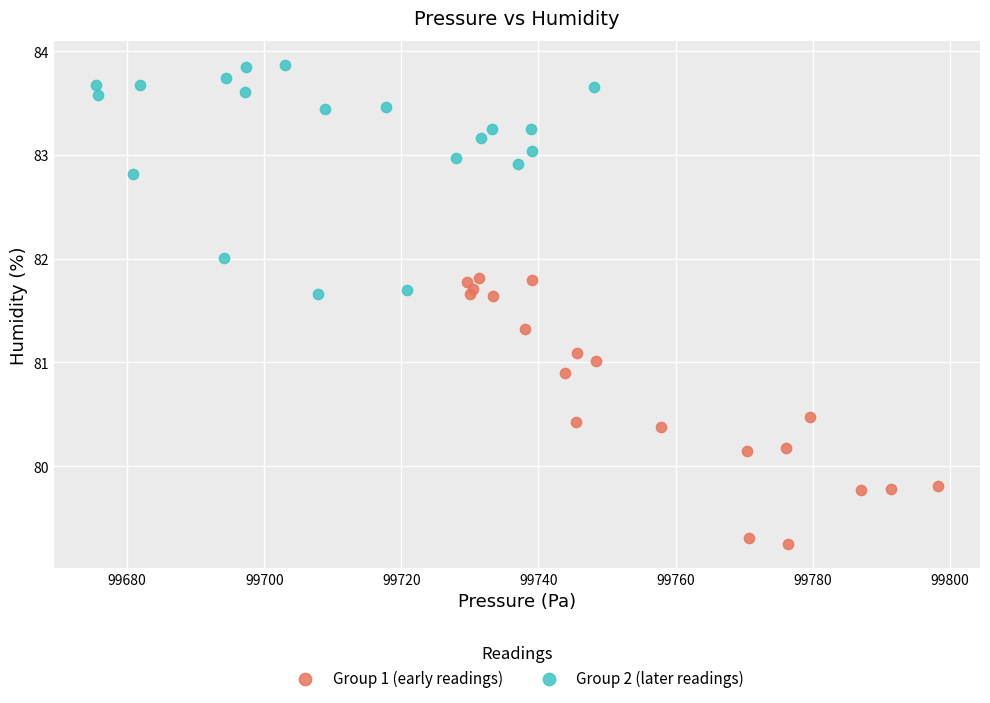

Which series has the largest Y range (max minus min)?

Group 1 (early readings)